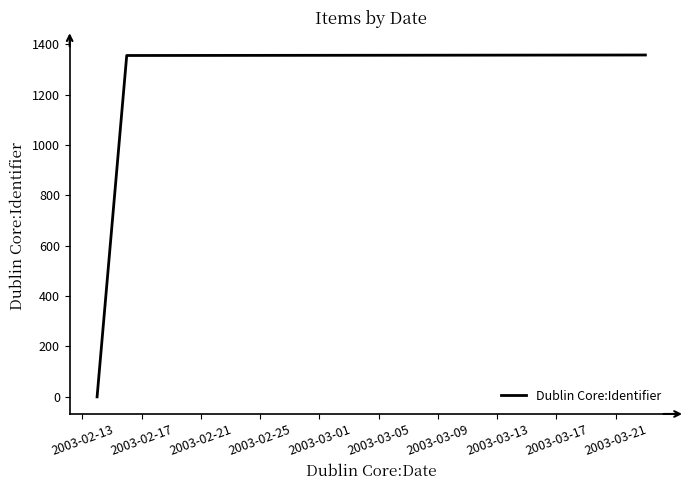

What is the greatest value displayed?

1357